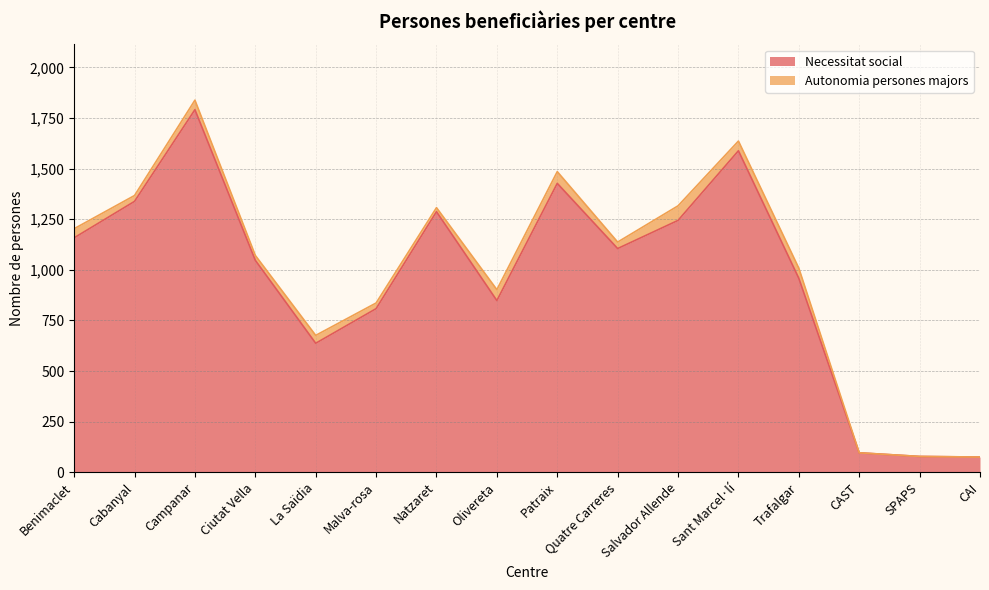

What is the sum of the values at Natzaret and Cabanyal?

2625